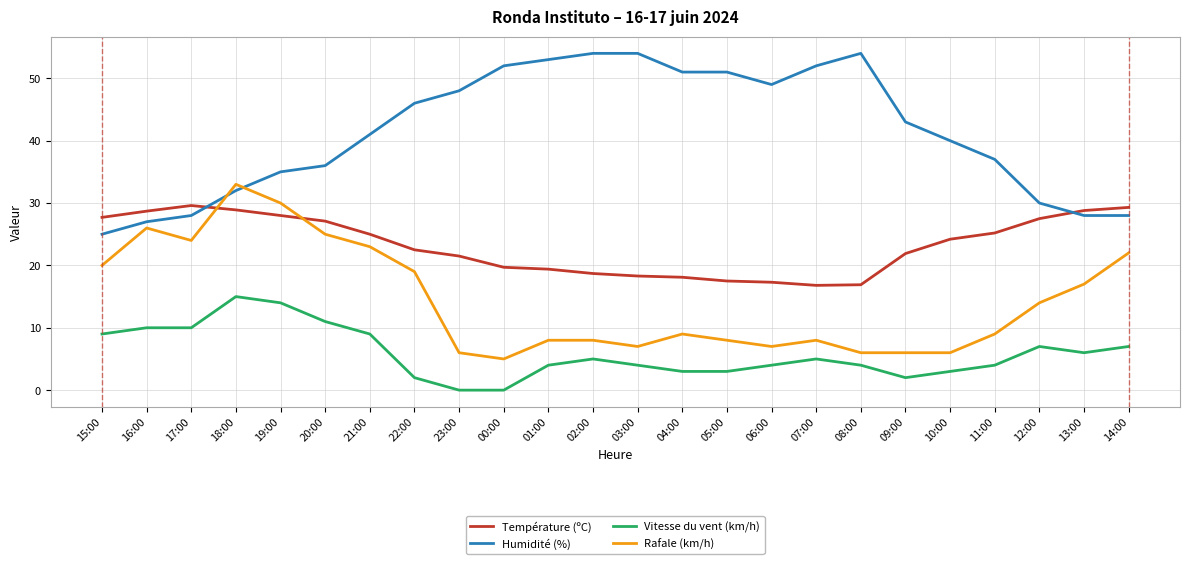

Between 18:00 and 11:00, which series saw the biggest shift?

Rafale (km/h)